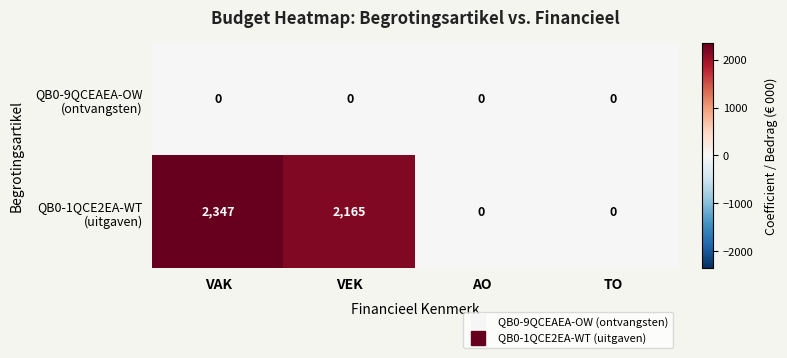

What is the spread (max minus min) of values at VEK?

2165